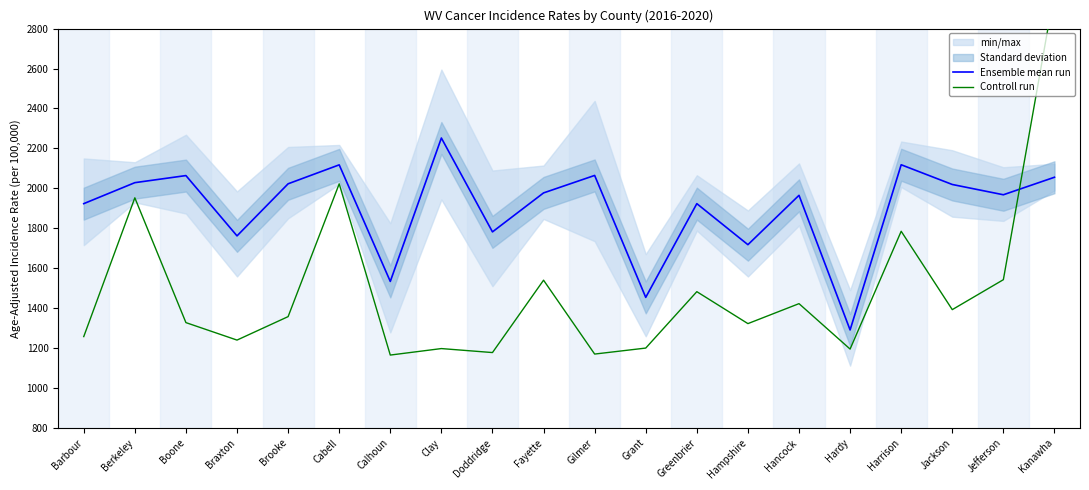

List the series in order of their overall mean, highest first.

Ensemble mean run, Controll run